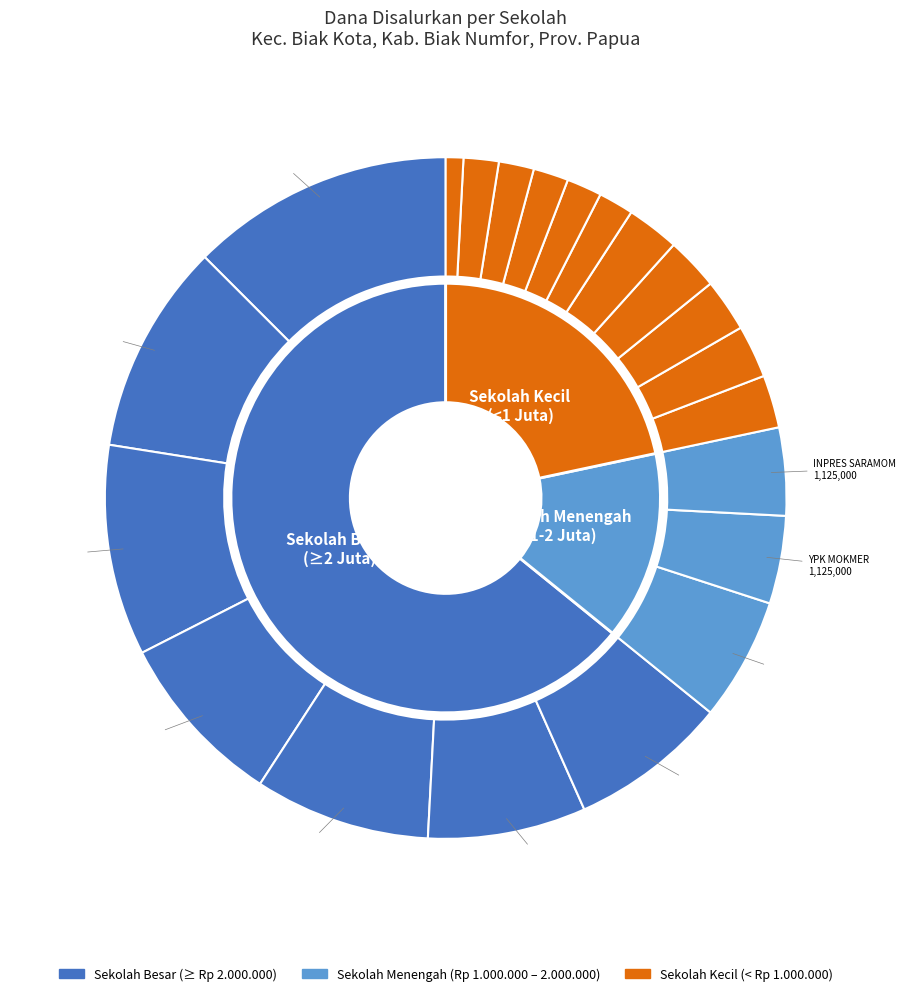

Does SD INPRES PARAY represent more than half of the total?

No